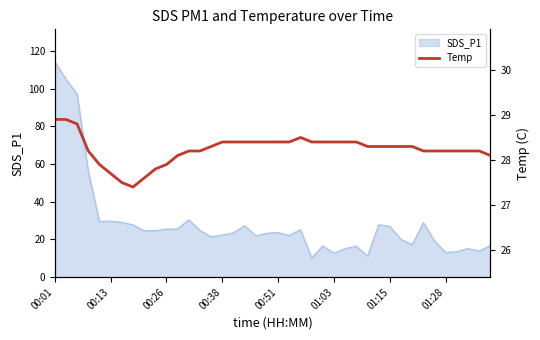

Is it true that the value at 32 is 28.3?

True